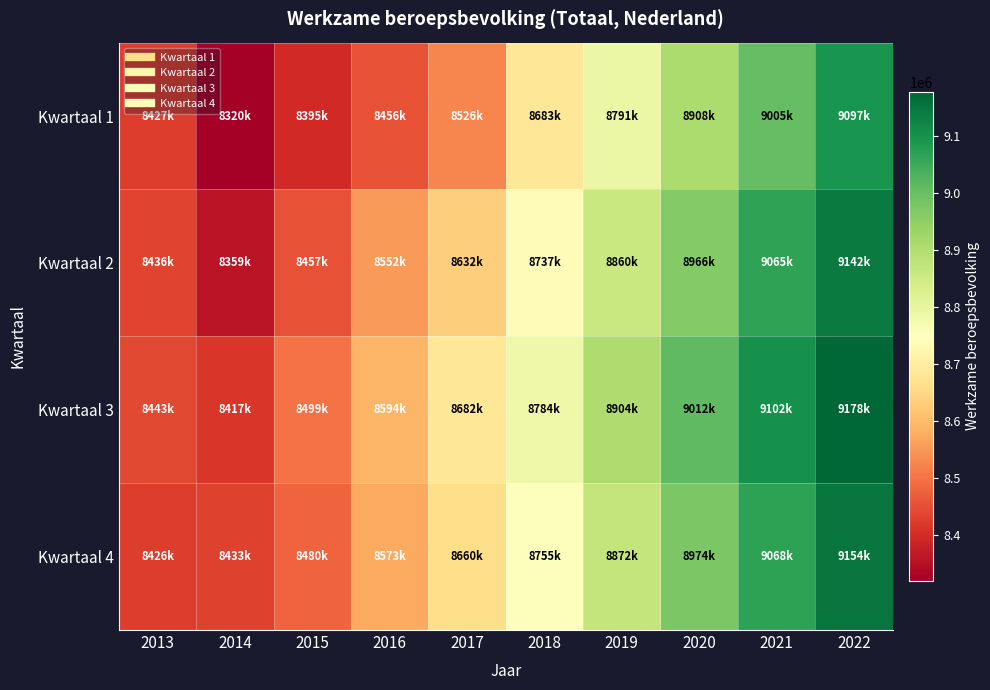

At which category does the chart reach its minimum across all series?

2014